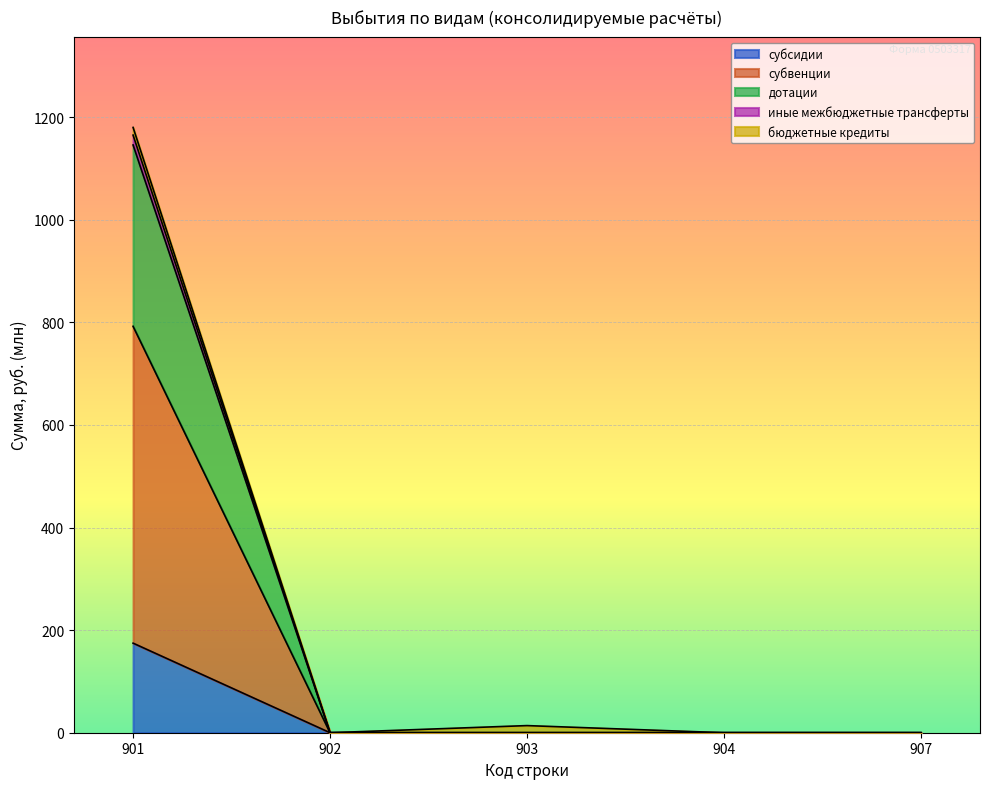

How many values in иные межбюджетные трансферты are above zero?

1